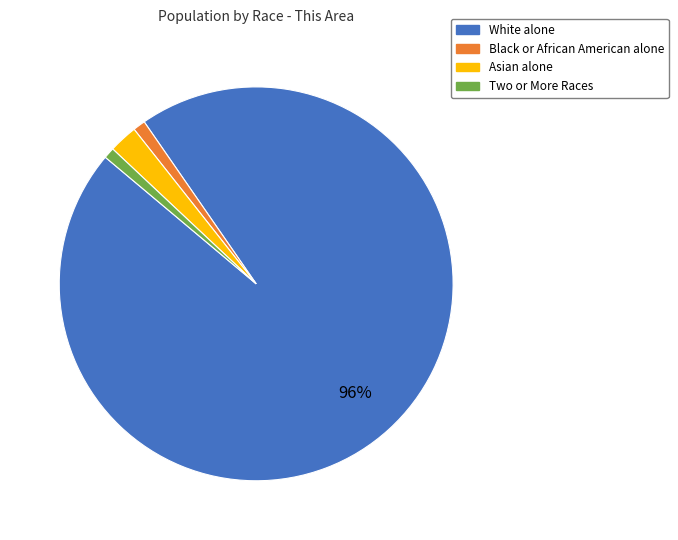

Count the number of slices in the pie.

4